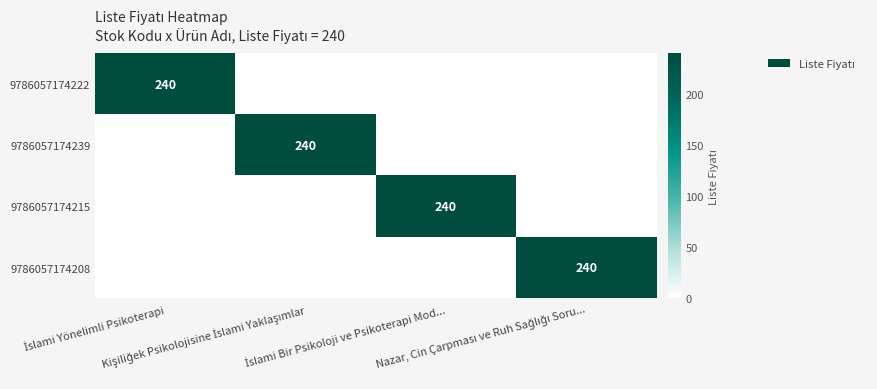

True or false: 9786057174239 has a value of 240 at Kişiliğek Psikolojisine İslami Yaklaşımlar.

True